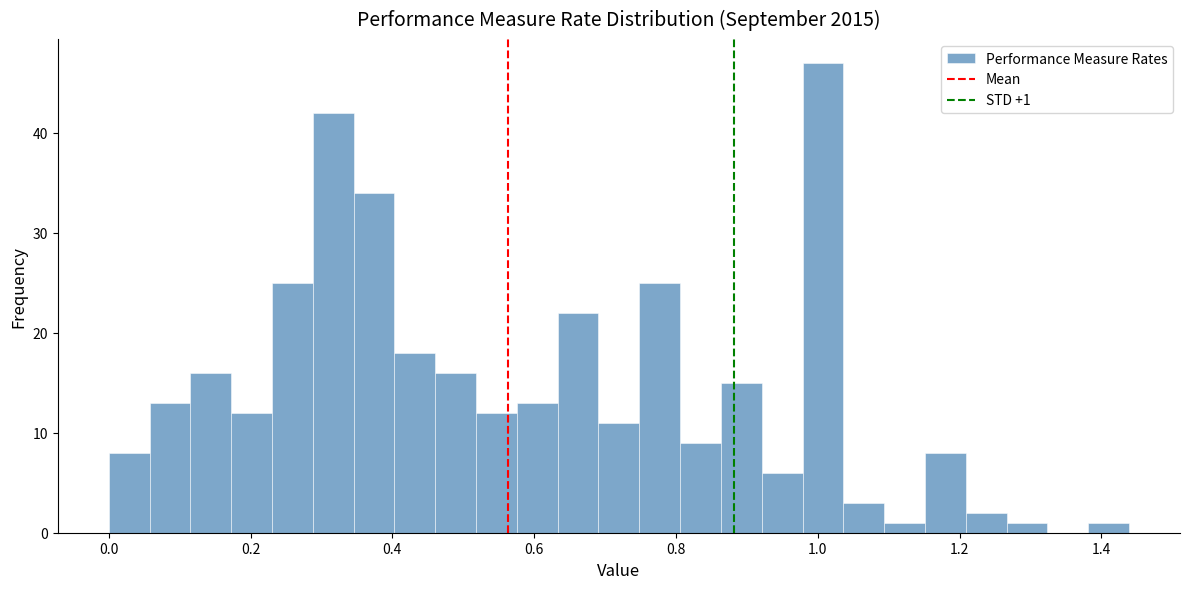

Read against the x-axis, roughly where is the centre of the tallest bar?

1.00